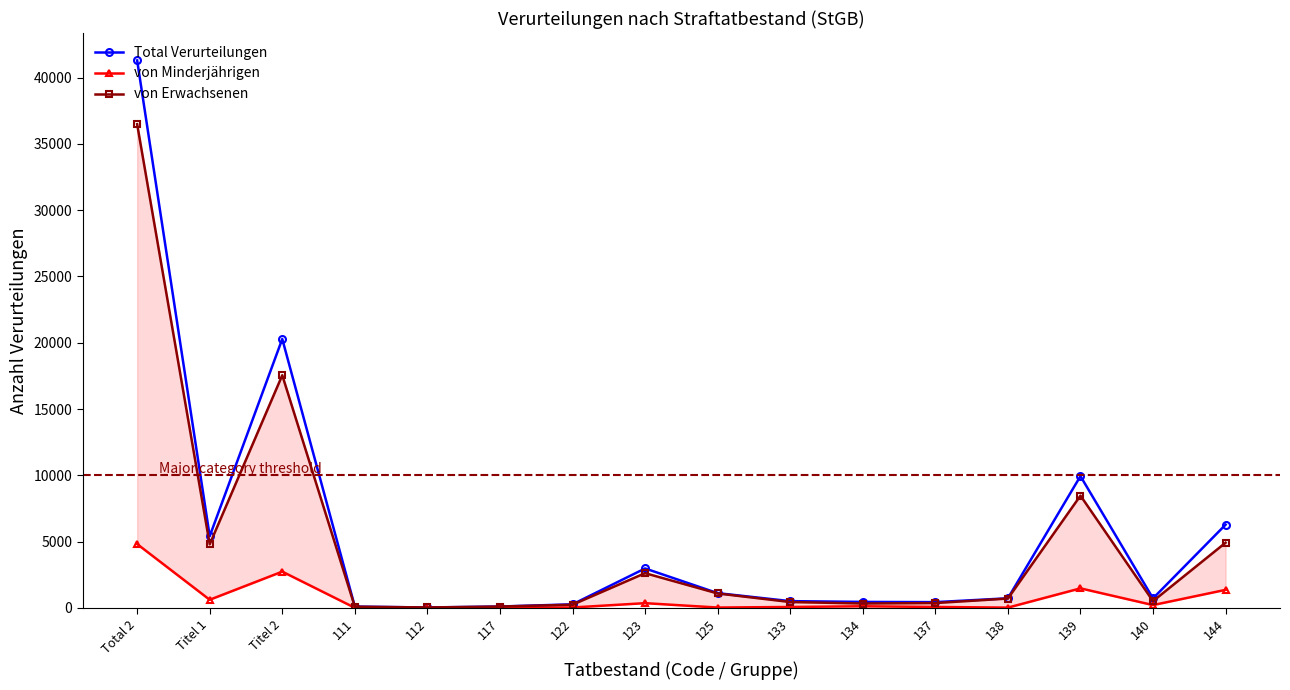

True or false: von Minderjährigen and von Erwachsenen intersect in this chart.

False